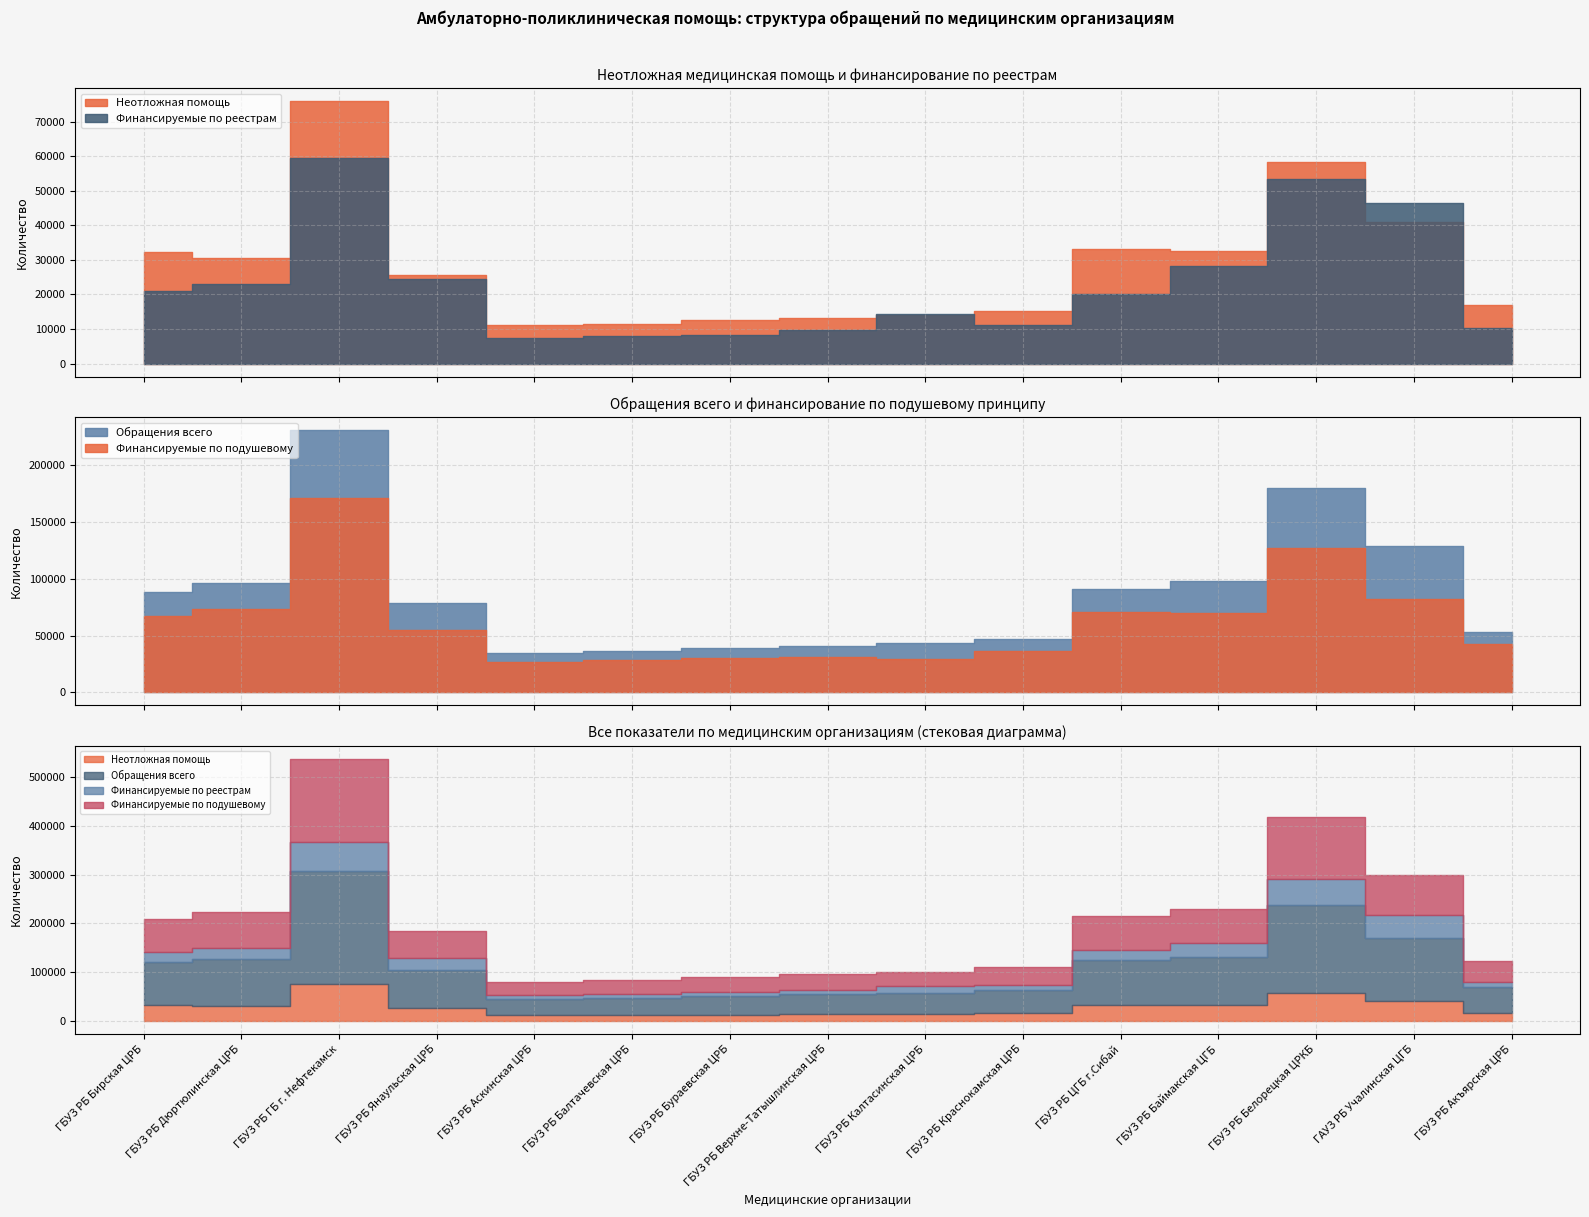

The value of Финансируемые по подушевому at ГБУЗ РБ Верхне-Татышлинская ЦРБ is 31335. True or false?

True